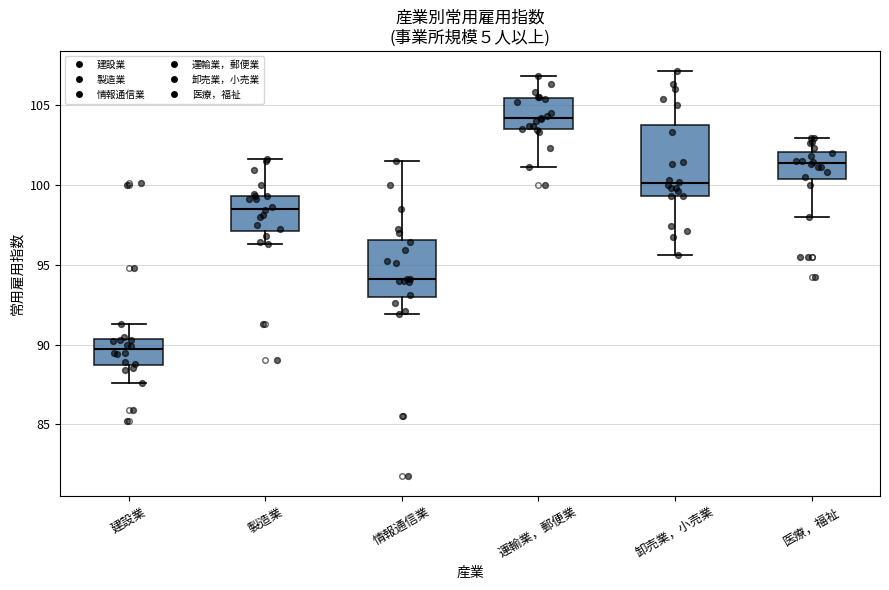

Reading left to right, read every box against the y-axis: the position of its median line, the range the box covers, and the ends of its whiskers. The values are not printed on the chart, so give them approximately, as read against the axis.

建設業: median 89.5, box 88.5 to 90.5, whiskers 87.5 to 91.5
製造業: median 98.5, box 97.0 to 99.5, whiskers 96.5 to 101.5
情報通信業: median 94.0, box 93.0 to 96.5, whiskers 92.0 to 101.5
運輸業，郵便業: median 104.0, box 103.5 to 105.5, whiskers 101.0 to 107.0
卸売業，小売業: median 100.0, box 99.5 to 103.5, whiskers 95.5 to 107.0
医療，福祉: median 101.5, box 100.5 to 102.0, whiskers 98.0 to 103.0